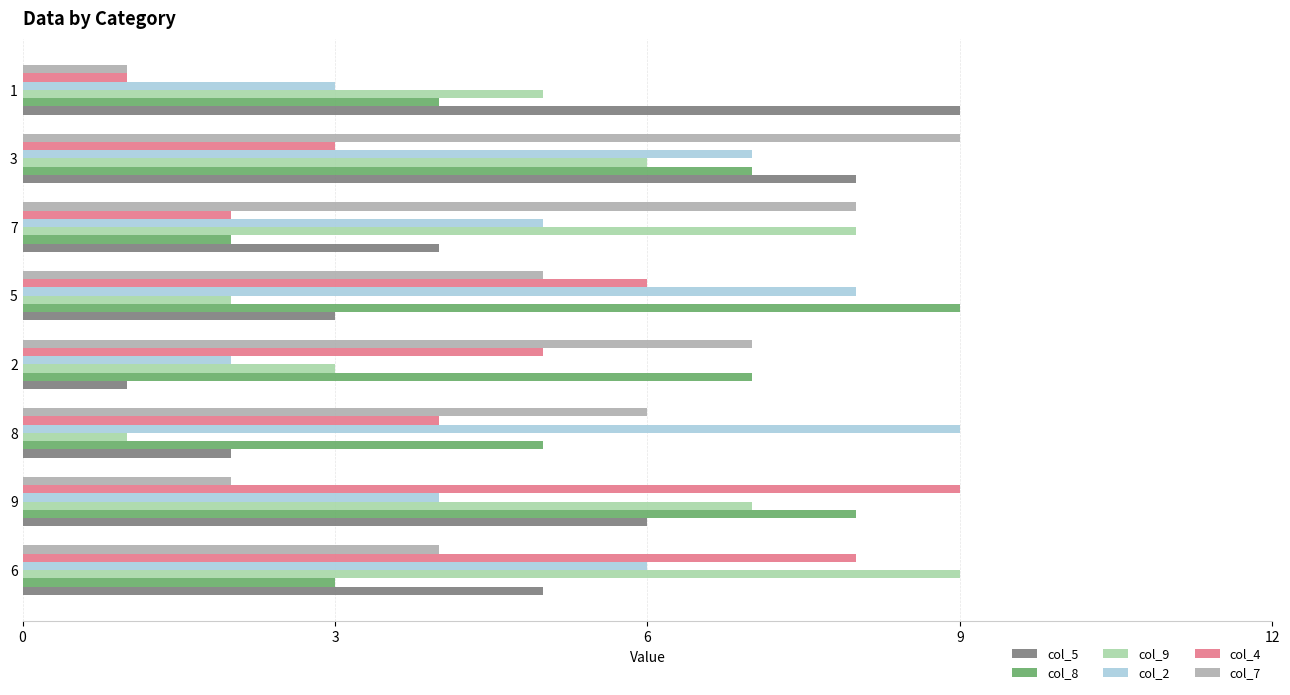

What are all the series names shown in the legend?

col_5, col_8, col_9, col_2, col_4, col_7